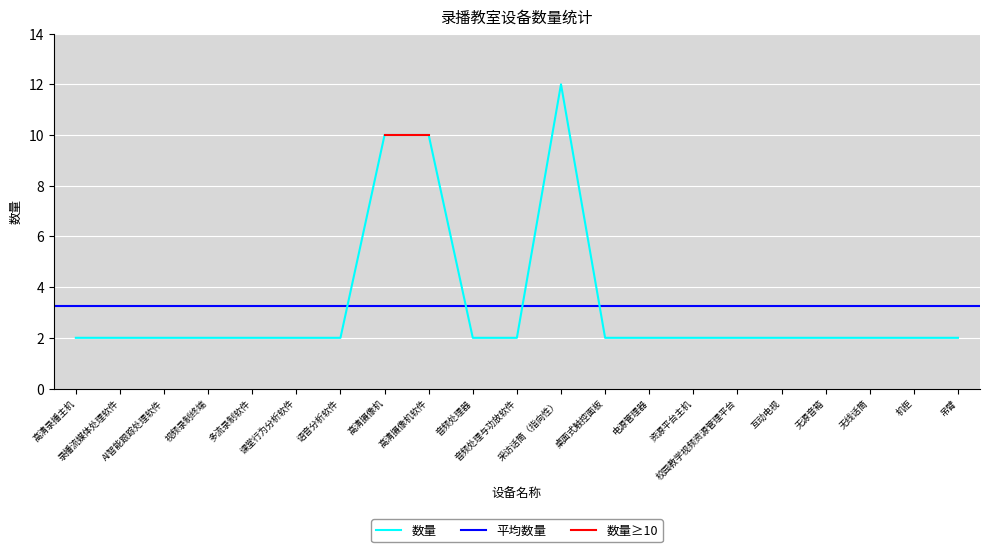

Where is the data nearest to the value 7?

高清摄像机